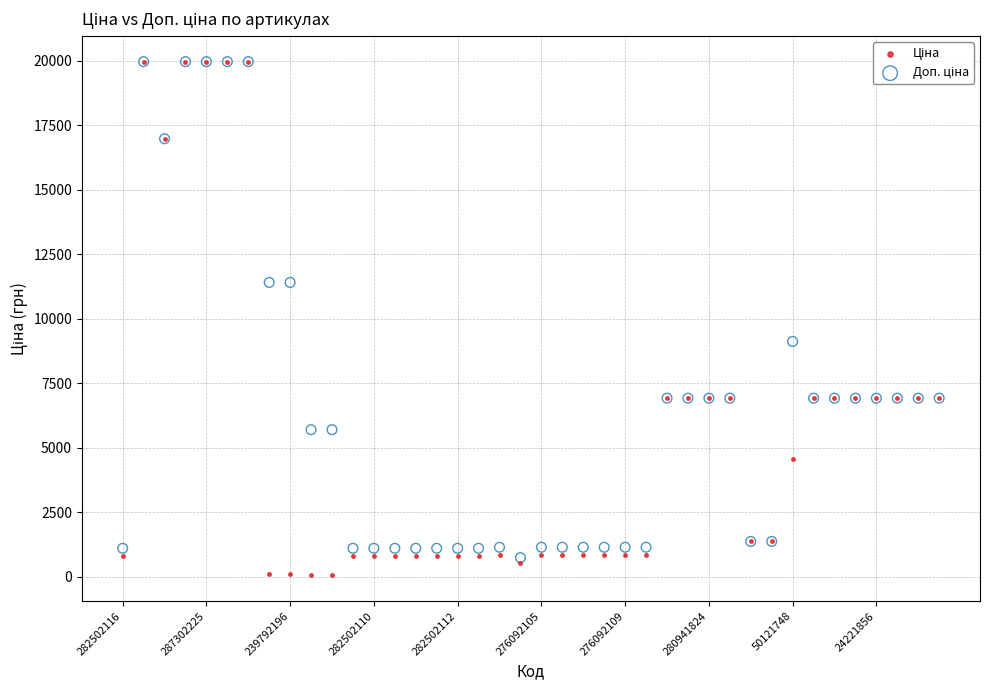

Across all series, what Y value is closest to 10010?

9123.7